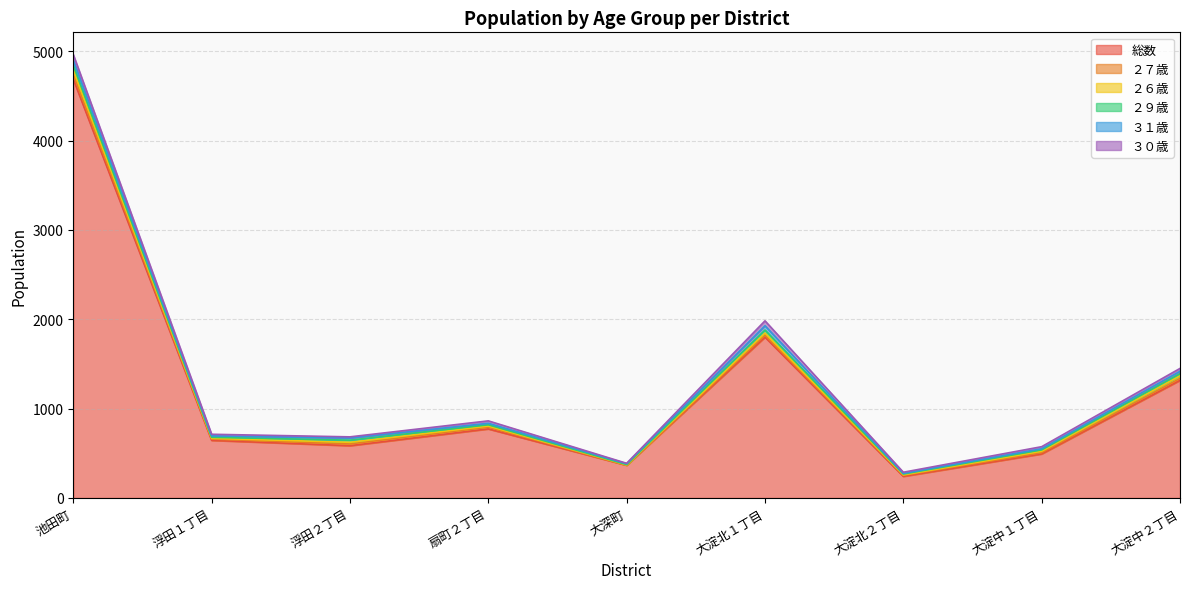

What are all the series names shown in the legend?

総数, ２７歳, ２６歳, ２９歳, ３１歳, ３０歳